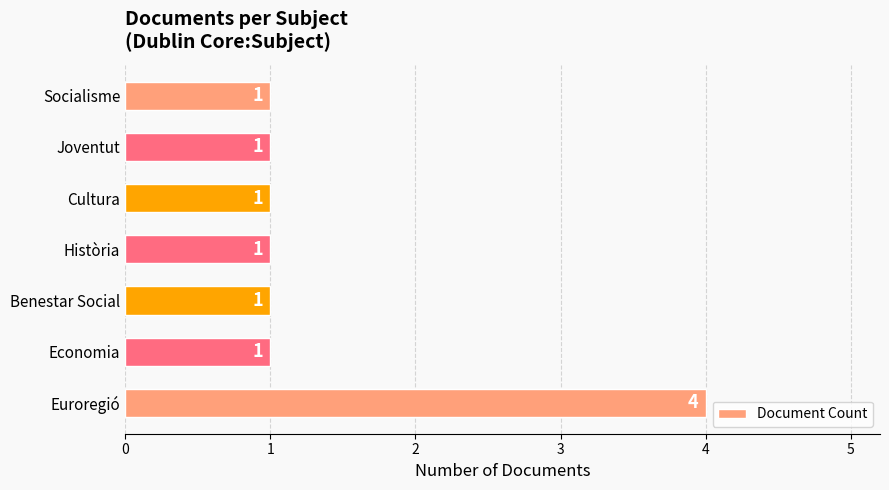

What is the greatest value displayed?

4